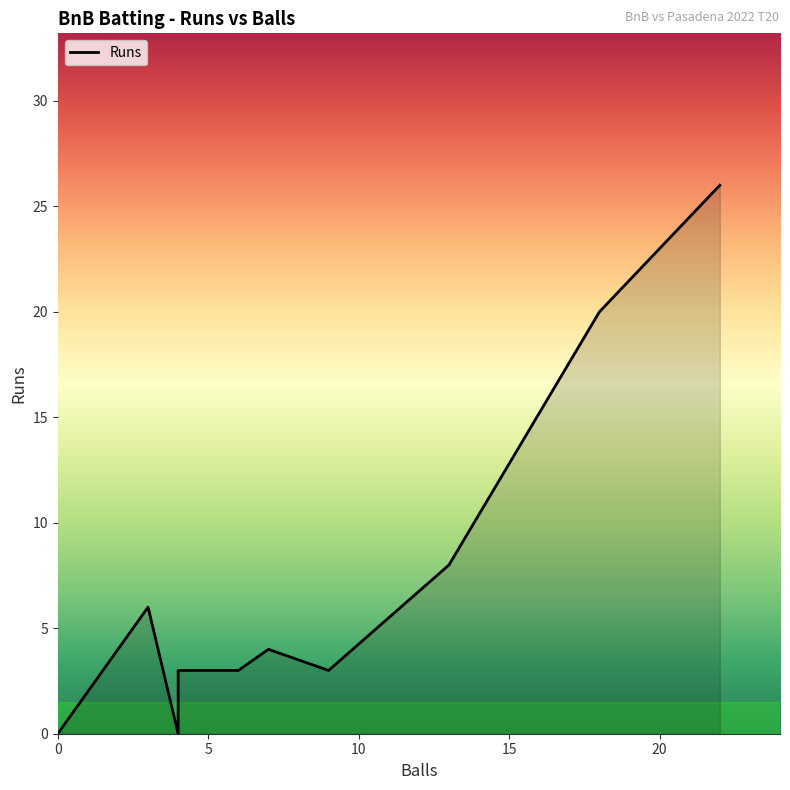

Count the number of data series in this chart.

1